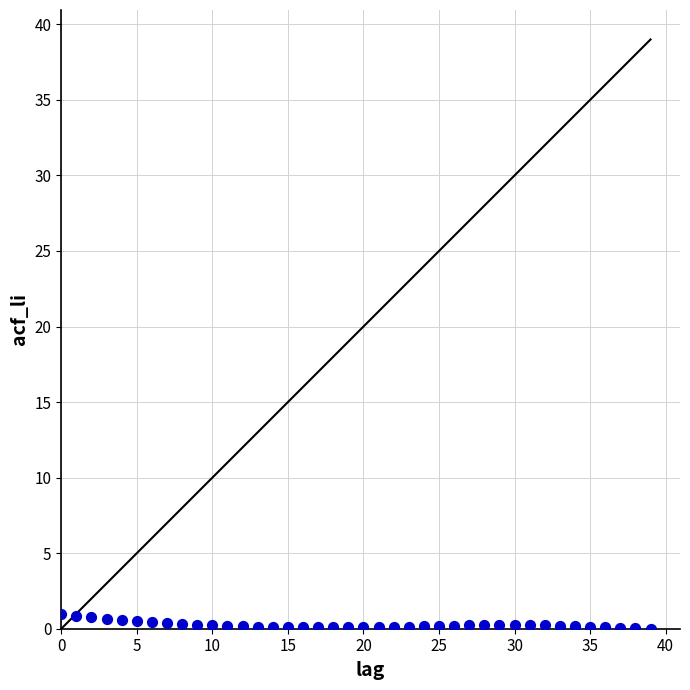

What is the range of Y values (max minus min)?

1.0